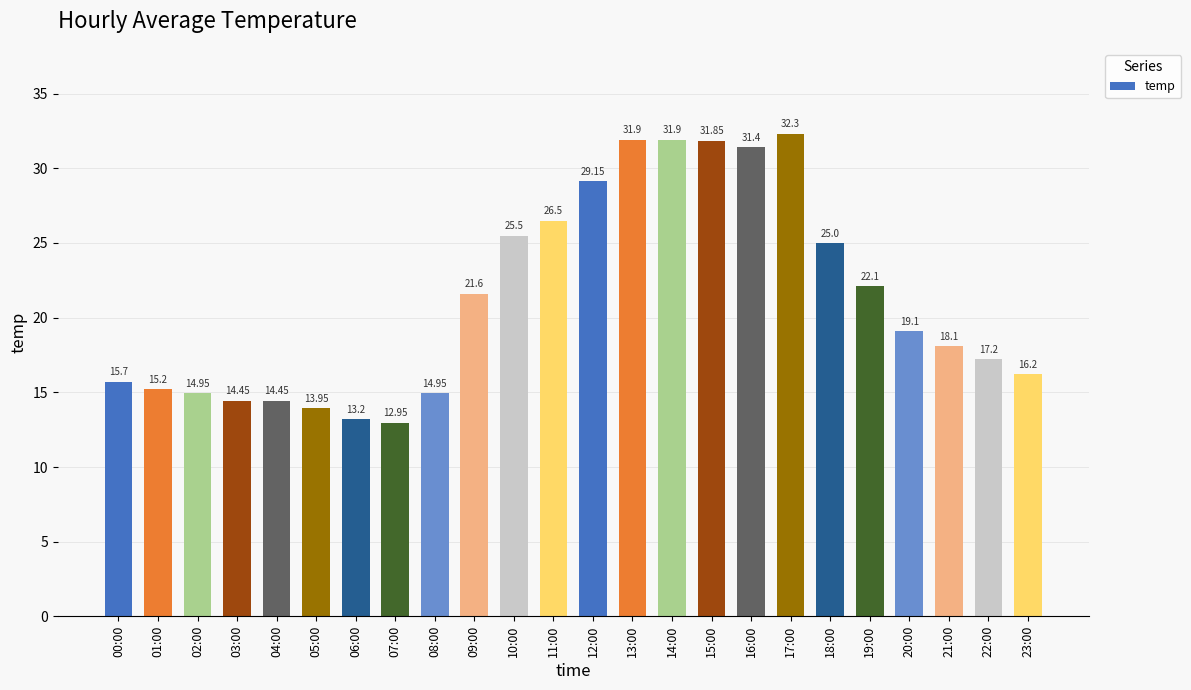

The value at 00:00 is 15.7. True or false?

True